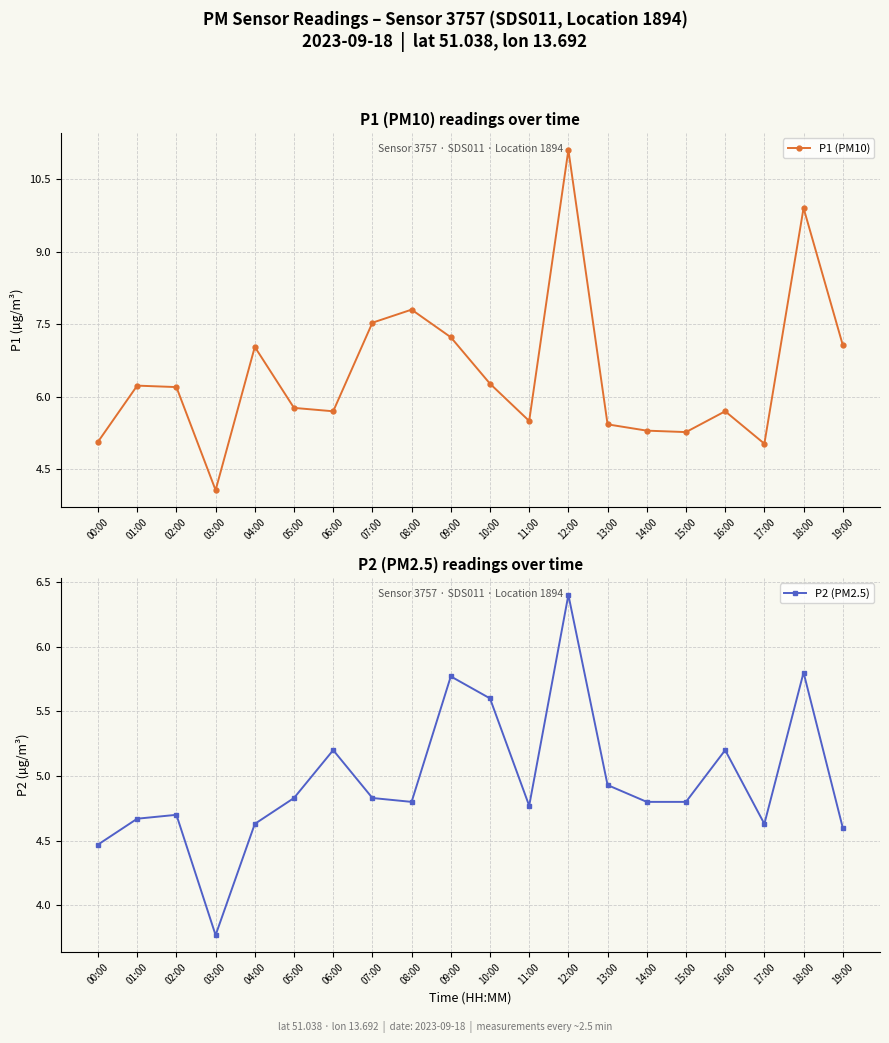

What is the value of the P1 (PM10) point at the 8th from the left?

7.5